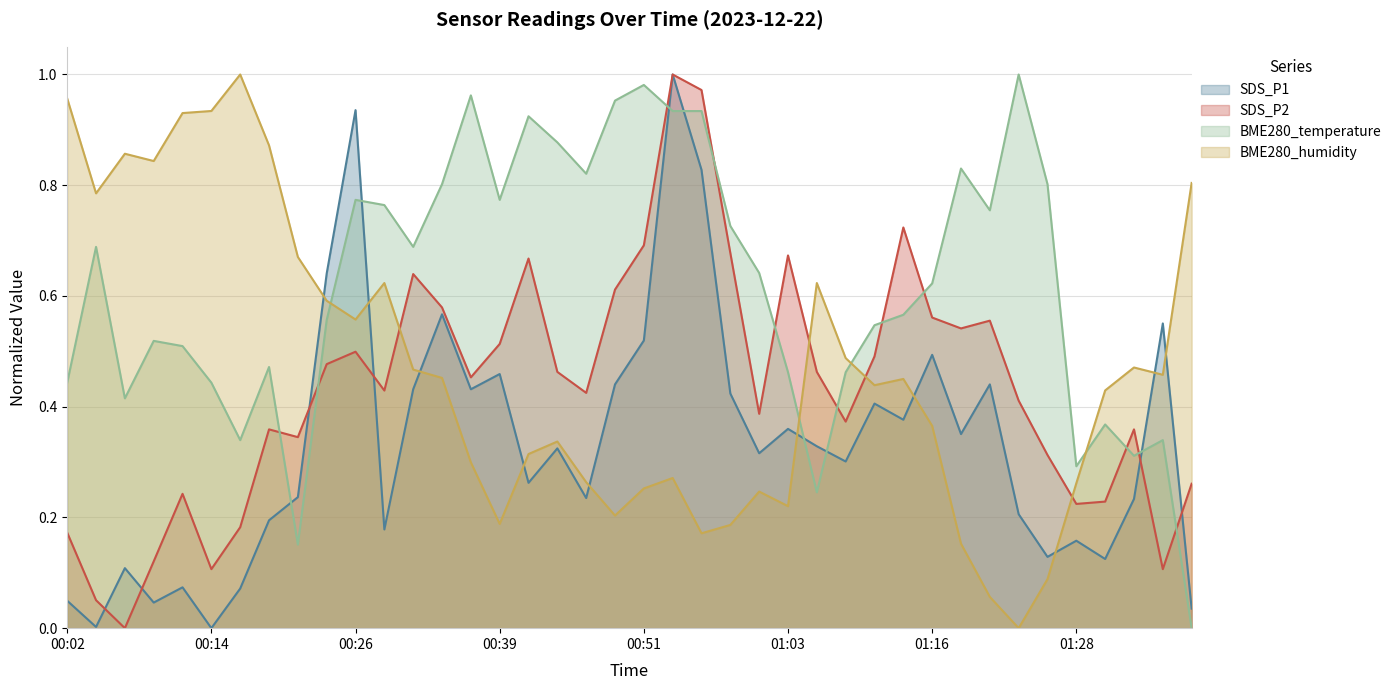

Does the chart have visible grid lines?

Yes